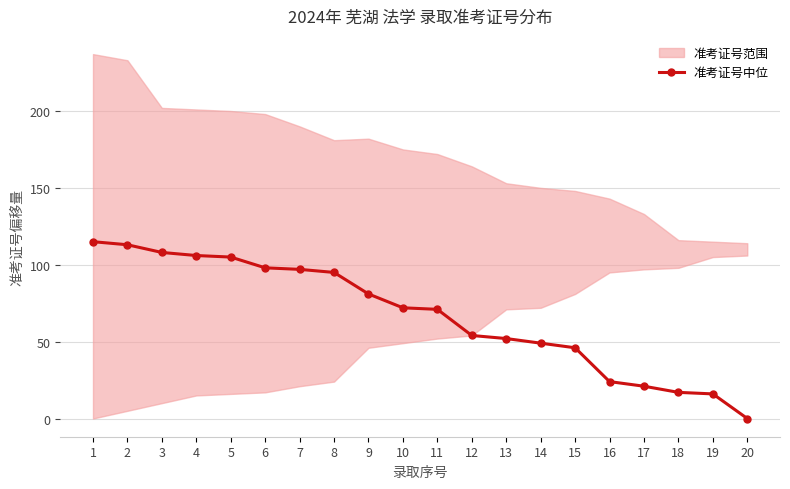

The chart shows a value of 60 at 7. True or false?

False